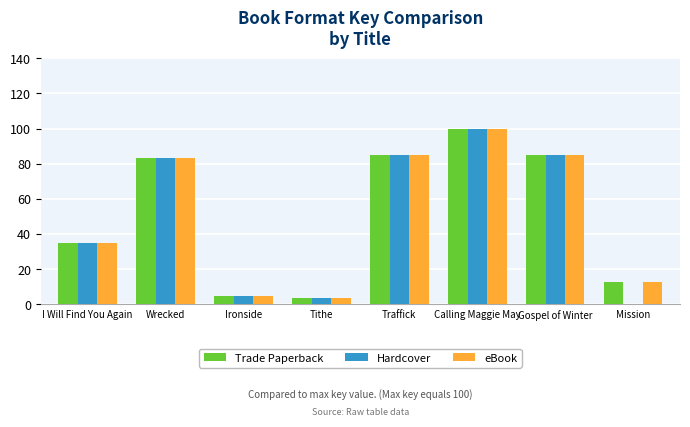

What is the total value across all series at Gospel of Winter?

254.4